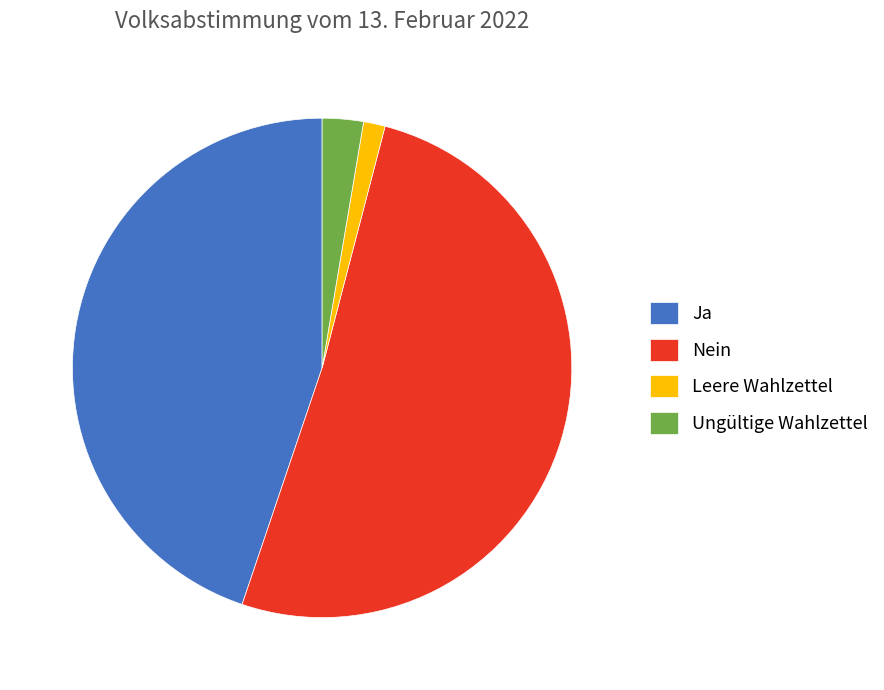

How many segments does this pie chart have?

4